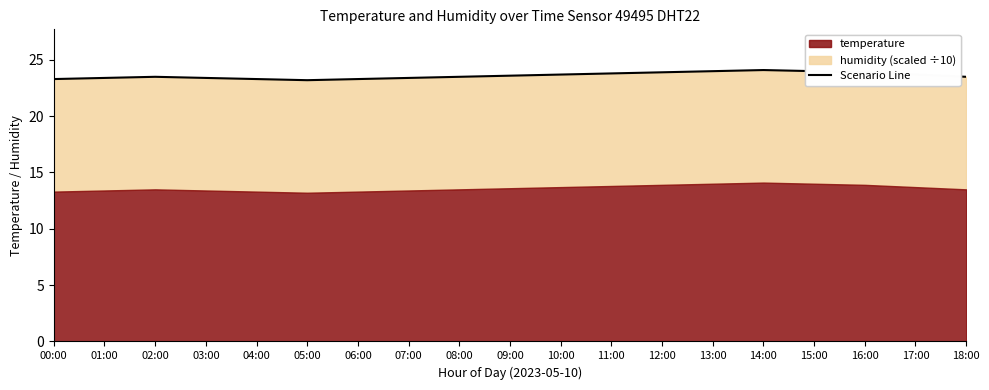

The chart shows a value of 23.4 at 01:00. True or false?

True